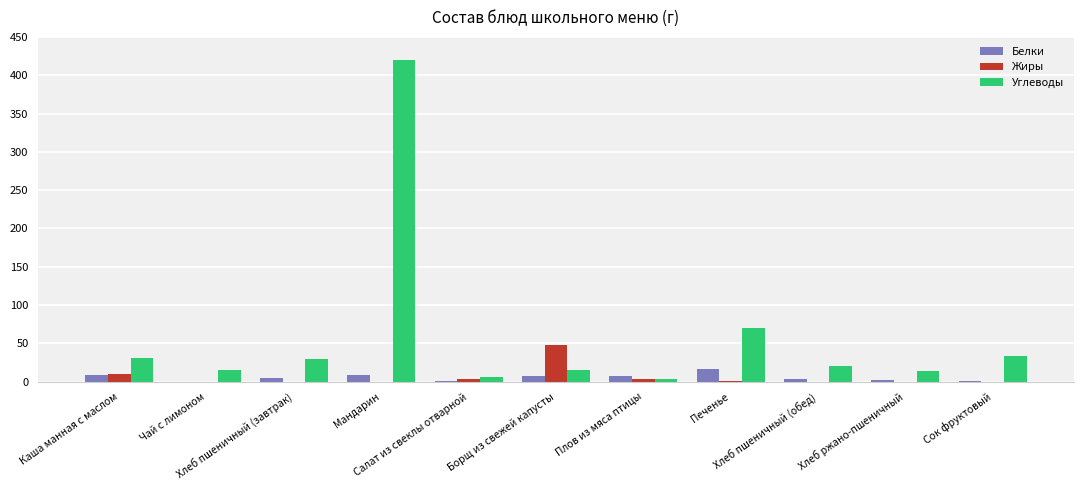

What is the sum of all Жиры values?

67.1